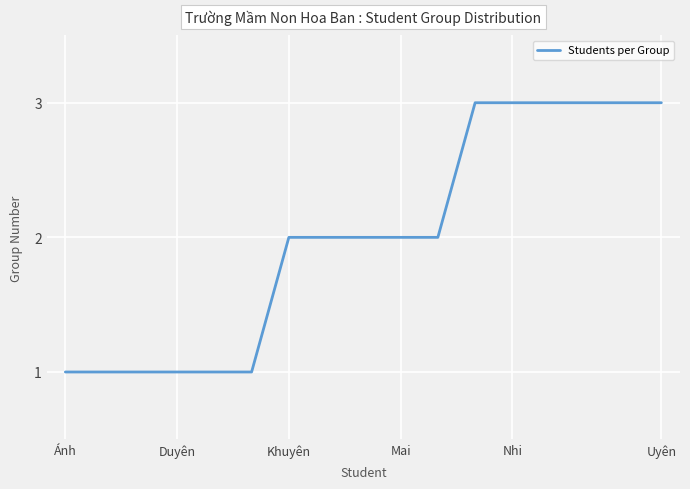

What is the greatest value displayed?

3